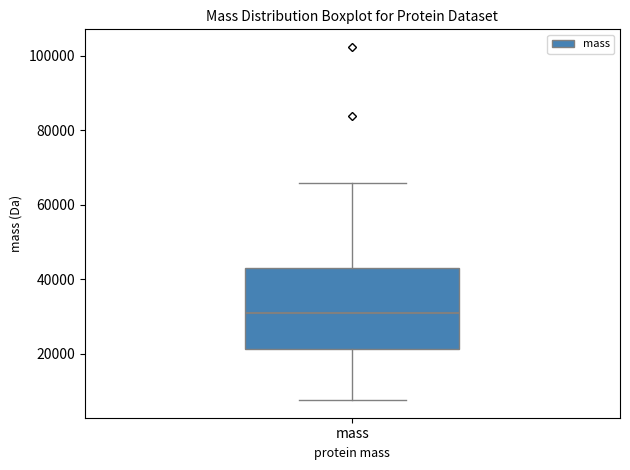

Read this box plot against the y-axis: the position of the median line, the range covered by the box, and the ends of both whiskers. The values are not printed on the chart, so give them approximately, as read against the axis.

median 30000, box 22000 to 44000, whiskers 8000 to 66000